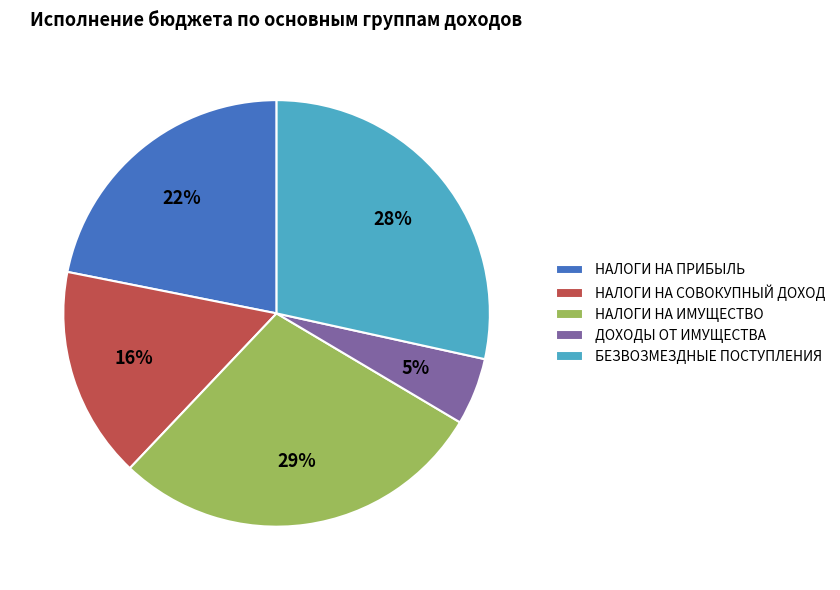

To the nearest percent, what is the average slice percentage?

20%